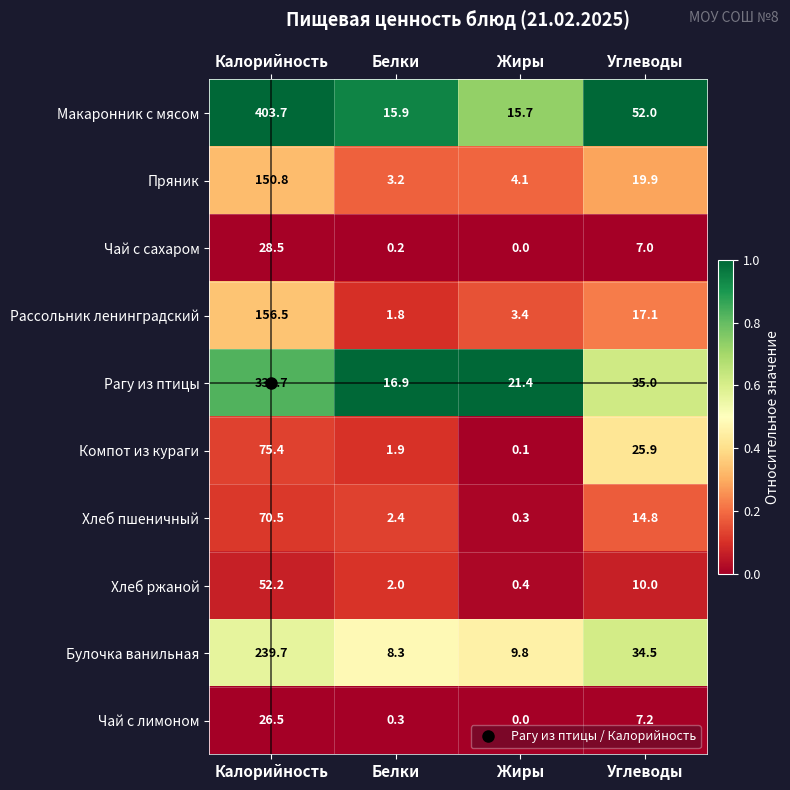

What is the sum of the Хлеб ржаной values at Калорийность and Белки?

54.2